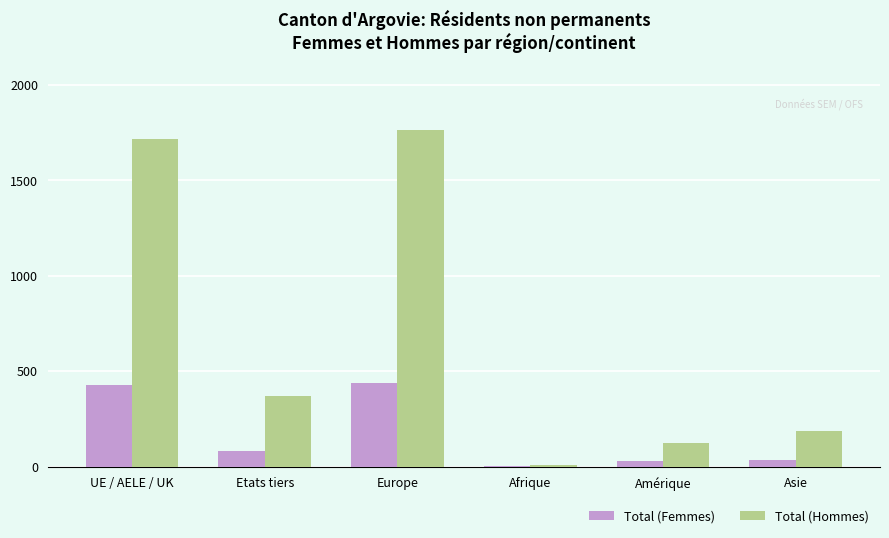

Is it true that Total (Hommes) equals 1718 at UE / AELE / UK?

True